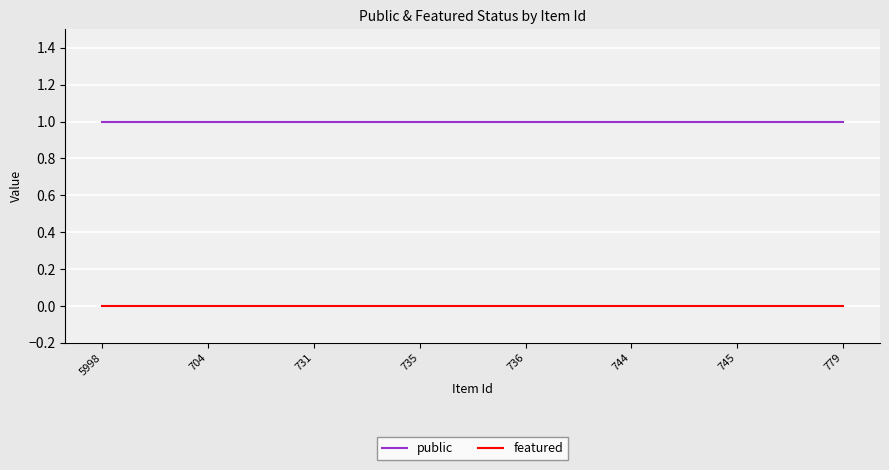

What is the total value across all series at 735?

1